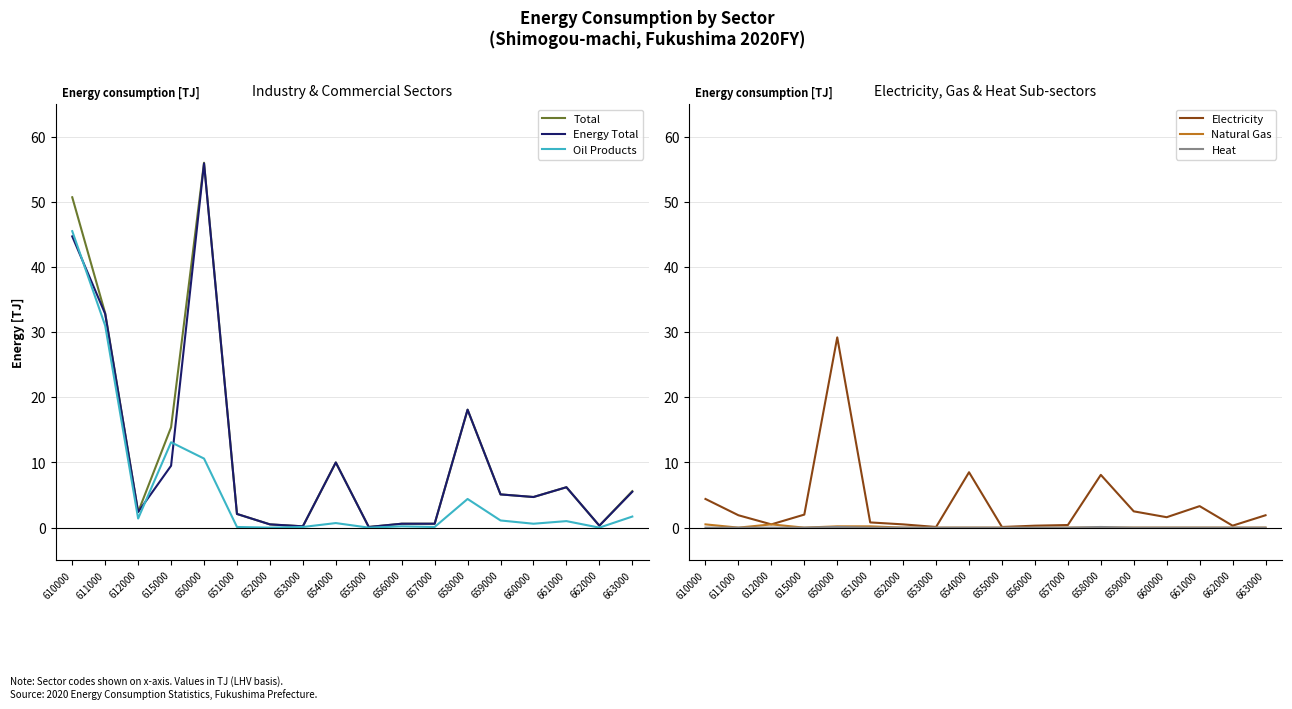

Is it true that Natural Gas equals 0.3 at 654000?

False